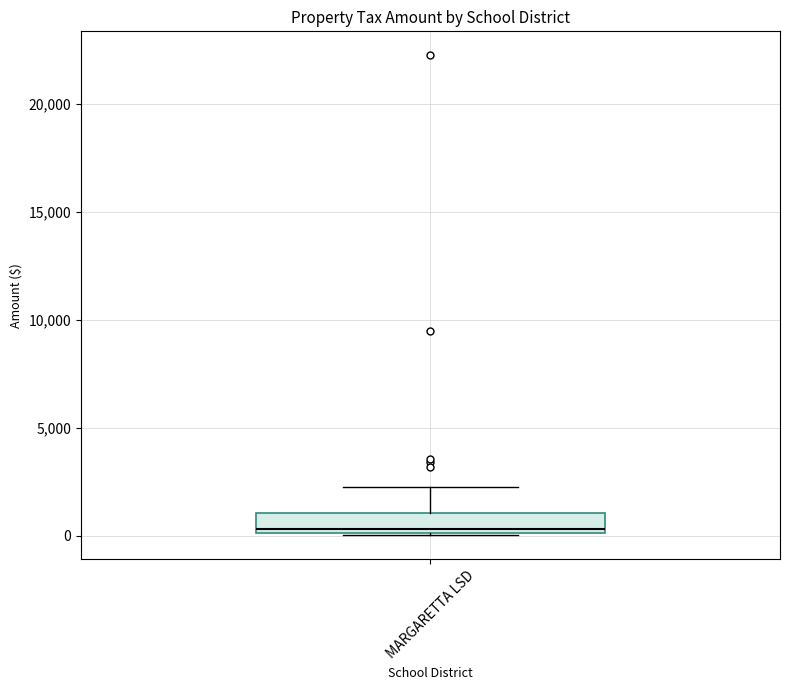

Transcribe this box plot: give where the median line is, the range the box spans, and where the two whiskers end, as read against the y-axis. The values are not printed on the chart, so give them approximately, as read against the axis.

median 500, box 0 to 1000, whiskers 0 to 2500